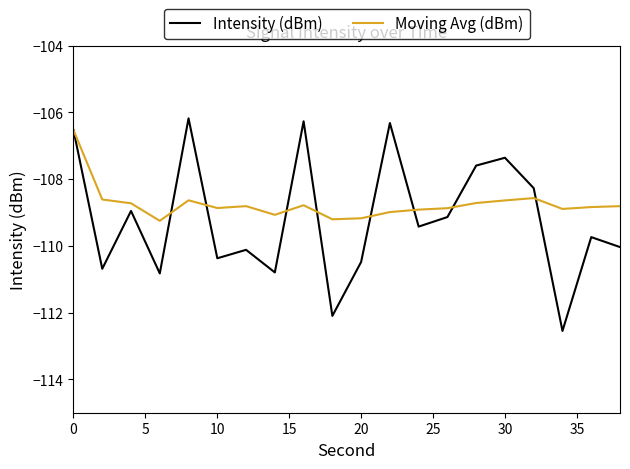

Which series has the largest range (max minus min)?

Intensity (dBm)